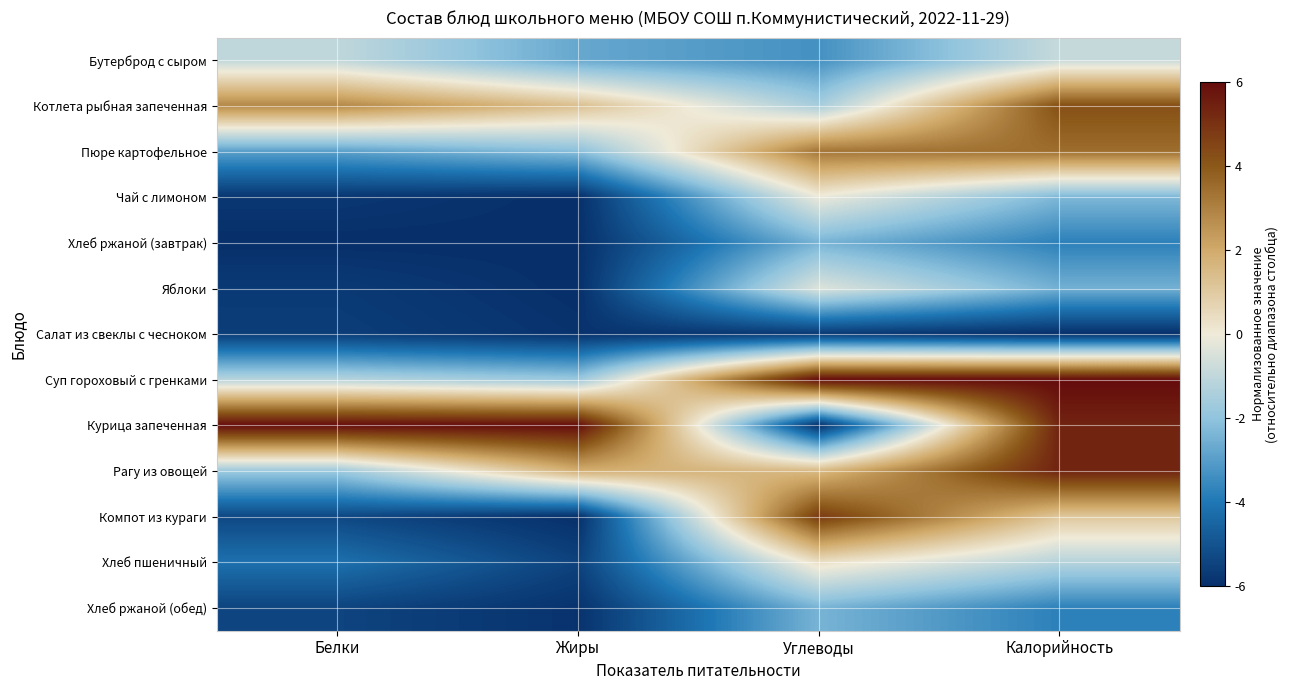

What is the difference between the highest and lowest values at Калорийность?

12.0